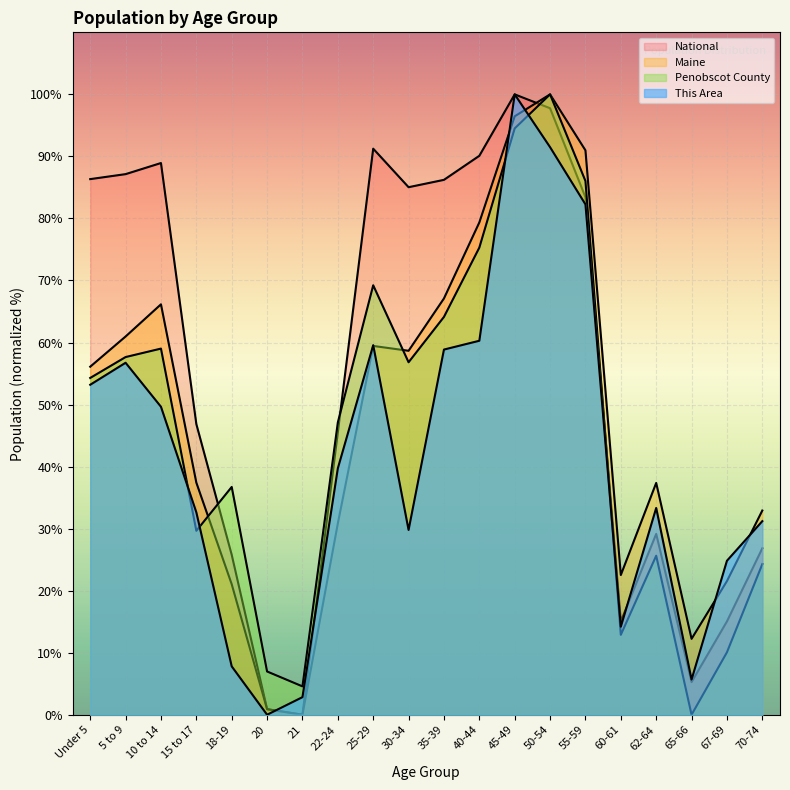

At which label does This Area reach its minimum?

20